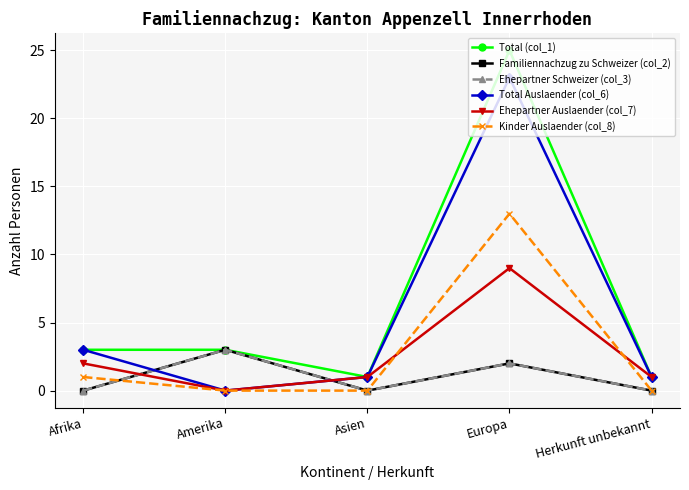

Is the value of Total Auslaender (col_6) at Asien greater than the value of Total (col_1) at Afrika?

No